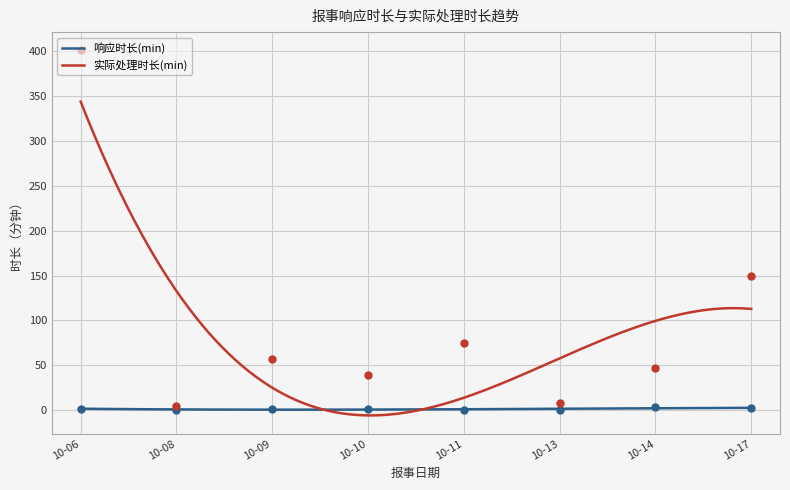

Which series has the widest spread of Y values?

实际处理时长(min)